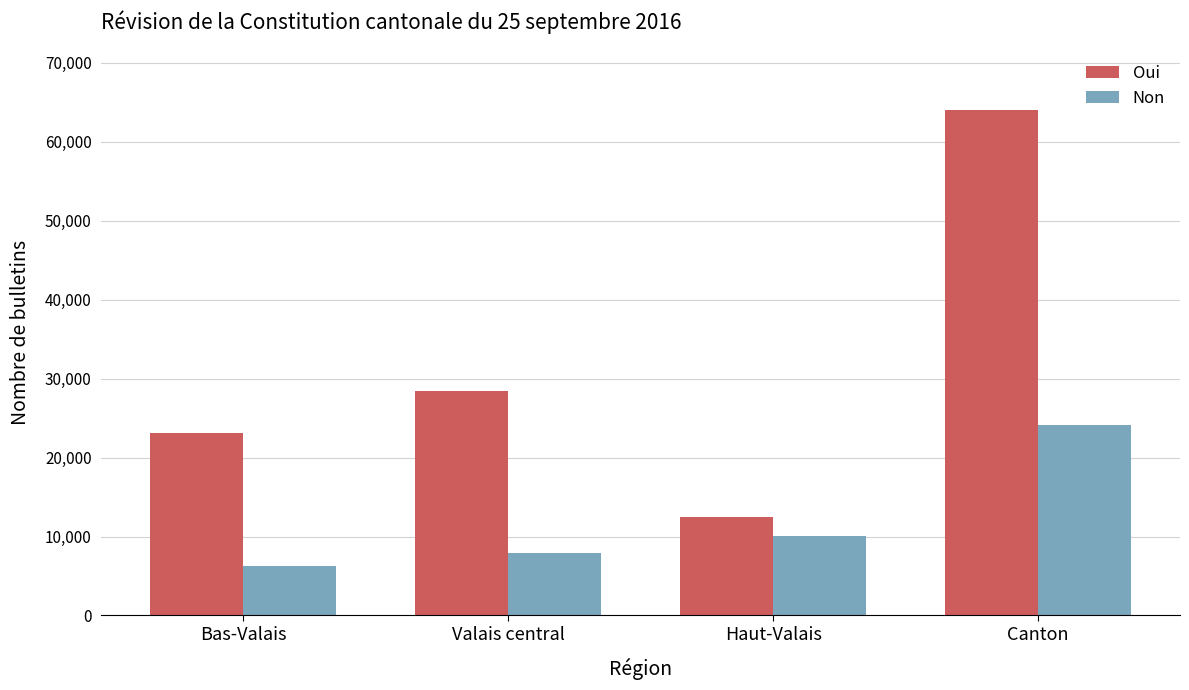

At how many categories does at least one series exceed 47579?

1